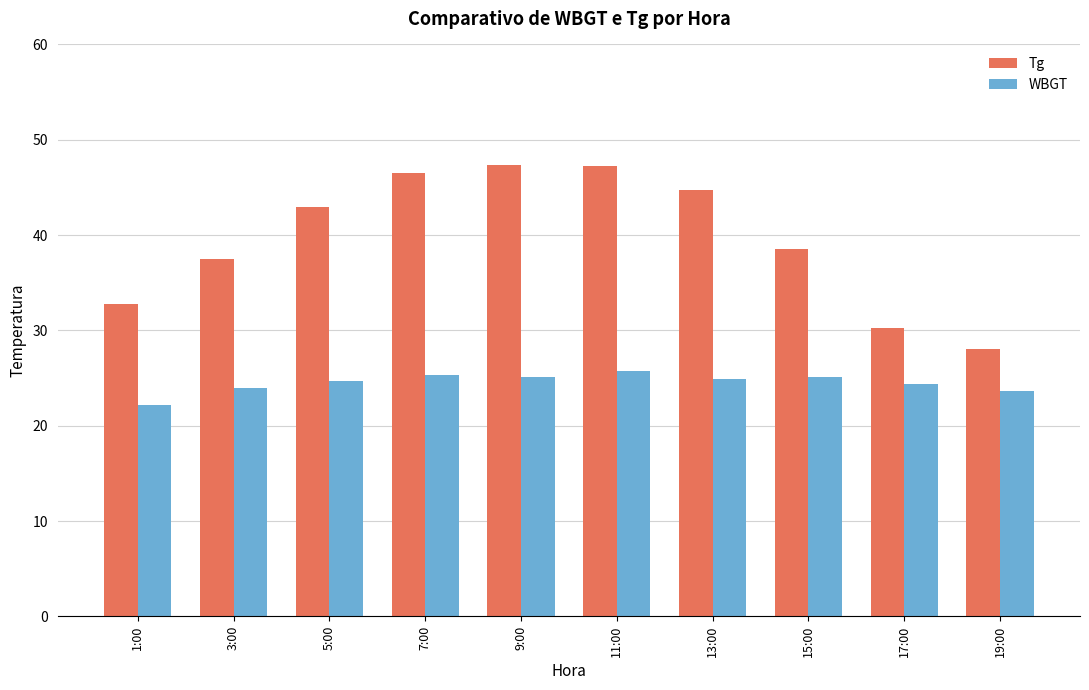

What is the highest value of the Tg series?

47.3